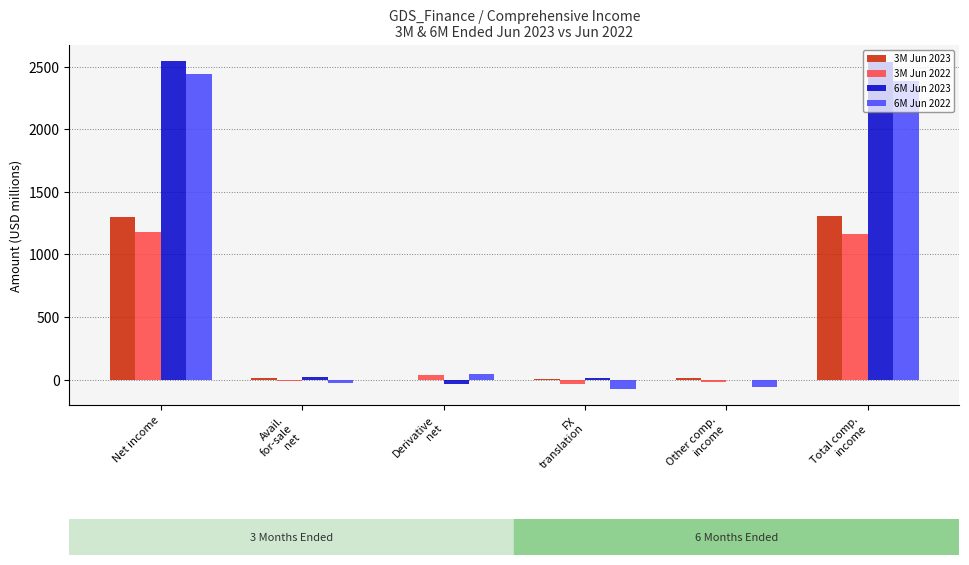

Which series has the largest total across all categories?

6M Jun 2023